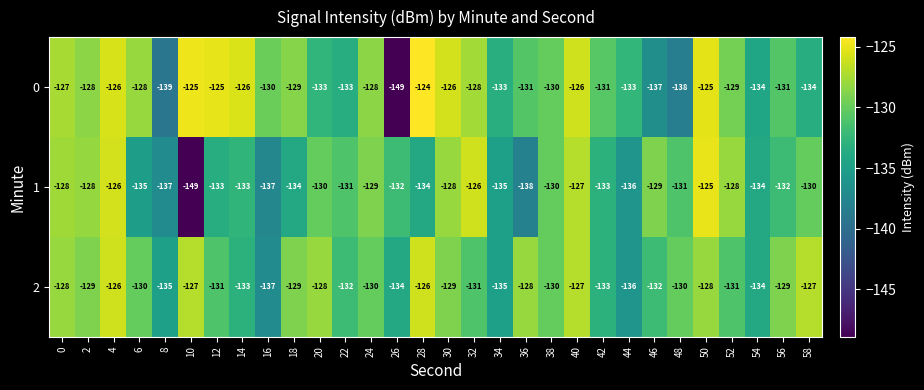

Is the value of 2 at 34 greater than the value of 0 at 36?

No